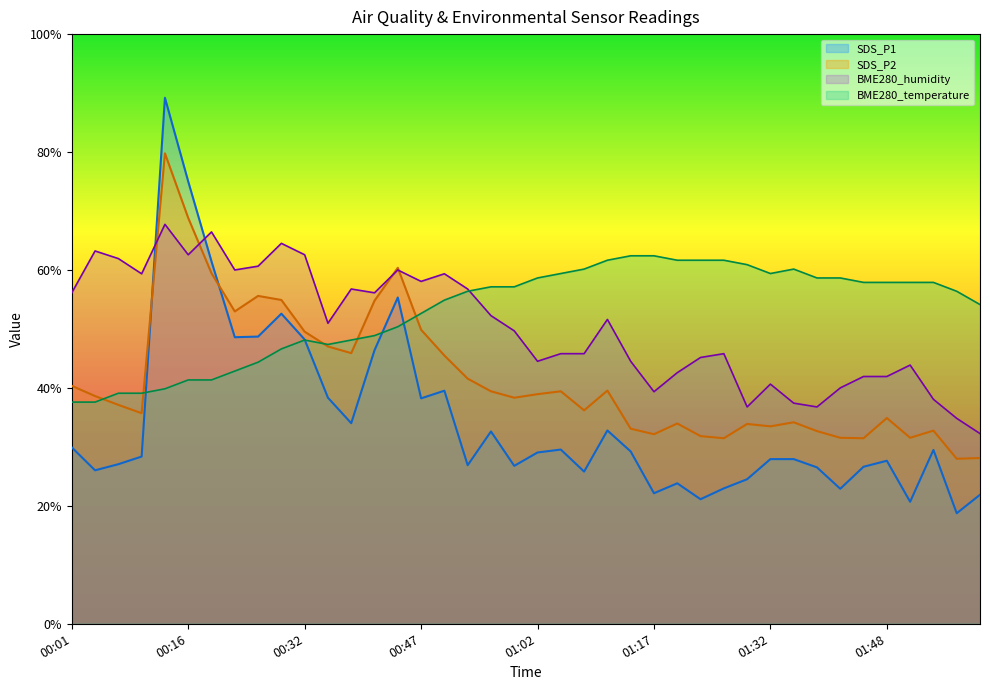

At how many categories does at least one series exceed 31?

40